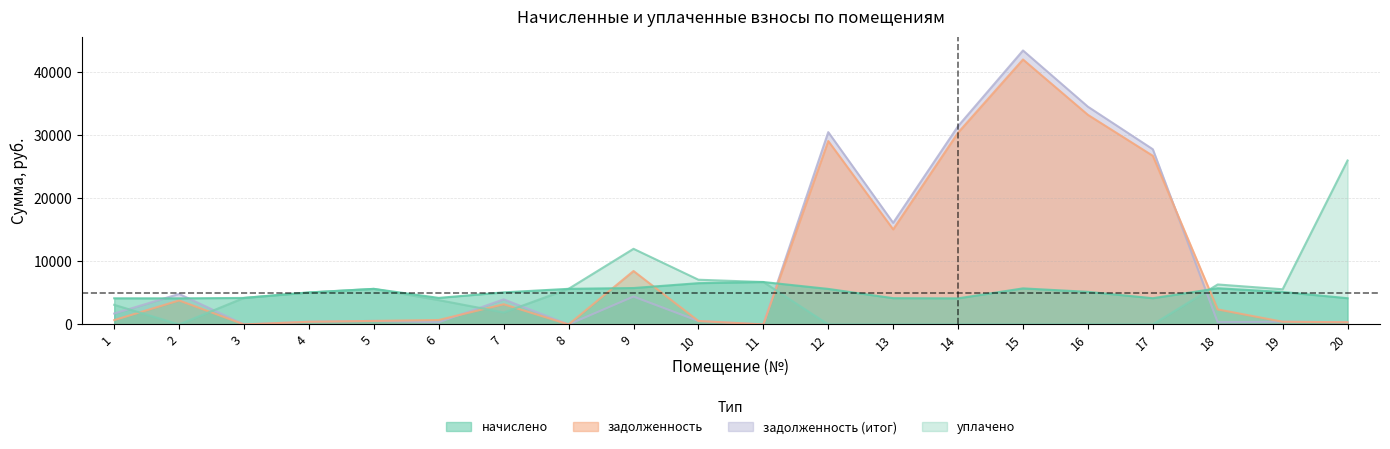

Reading left to right, list all the values displayed in this chart.

начислено: 1=4148.9	2=4141.8	3=4205.0	4=5075.5	5=5644.1	6=4212.0	7=5089.6	8=5651.2	9=5777.5	10=6549.7	11=6732.2	12=5637.1	13=4169.9	14=4141.8	15=5721.4	16=5173.8	17=4162.9	18=5742.4	19=5152.7	20=4162.9
задолженность: 1=689.5	2=3806.3	3=0.0	4=423.0	5=558.2	6=702.0	7=3208.3	8=0.0	9=8479.1	10=545.8	11=0.0	12=29111.9	13=15088.2	14=30440.7	15=42049.9	16=33263.9	17=26764.6	18=2382.7	19=428.5	20=346.9
задолженность2: 1=1726.8	2=4841.8	3=0.0	4=423.0	5=558.2	6=351.0	7=3980.7	8=0.0	9=4423.5	10=545.8	11=0.0	12=30521.2	13=16130.7	14=31476.1	15=43480.2	16=34557.3	17=27805.3	18=357.1	19=426.7	20=346.9
уплачено: 1=3112.6	2=0.0	3=4213.0	4=5075.5	5=5644.1	6=3861.0	7=1900.0	8=5651.2	9=12000.0	10=7095.5	11=6732.2	12=0.0	13=0.0	14=0.0	15=0.0	16=0.0	17=0.0	18=6342.4	19=5580.0	20=26018.2